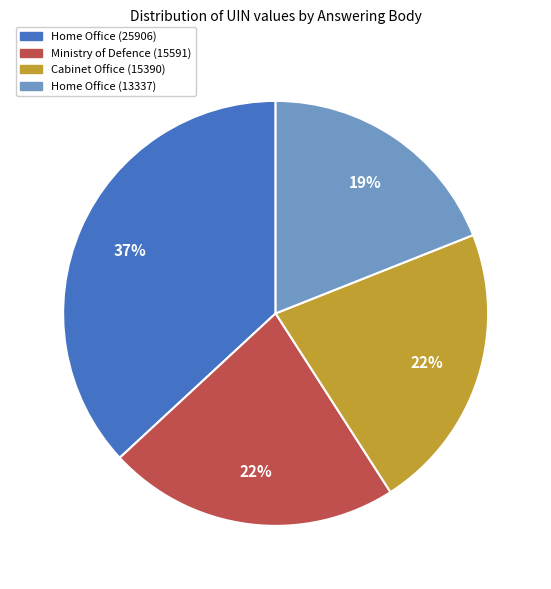

Which slice is the largest?

Home Office (25906)